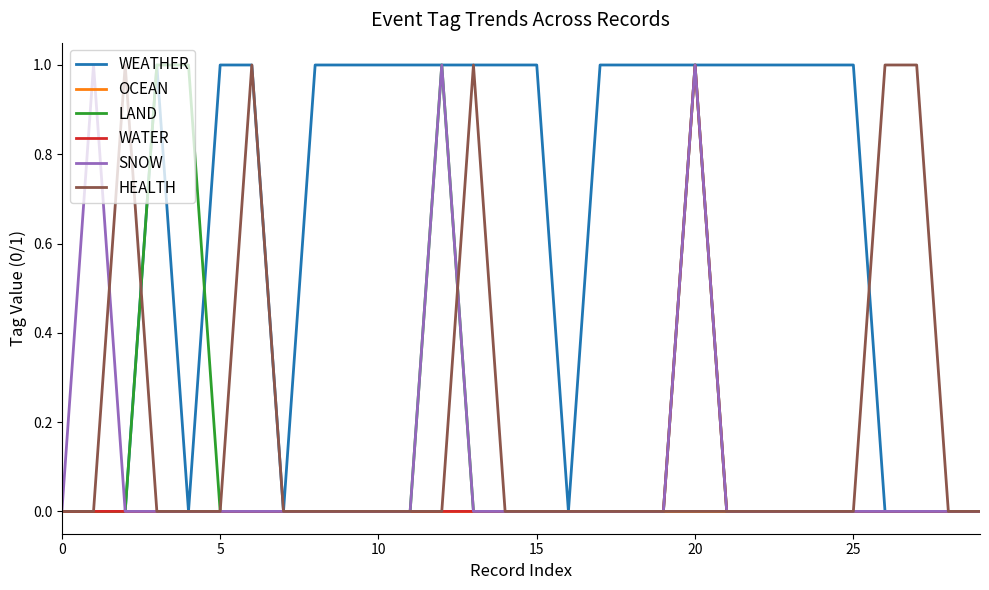

Which series has the largest total across all categories?

WEATHER